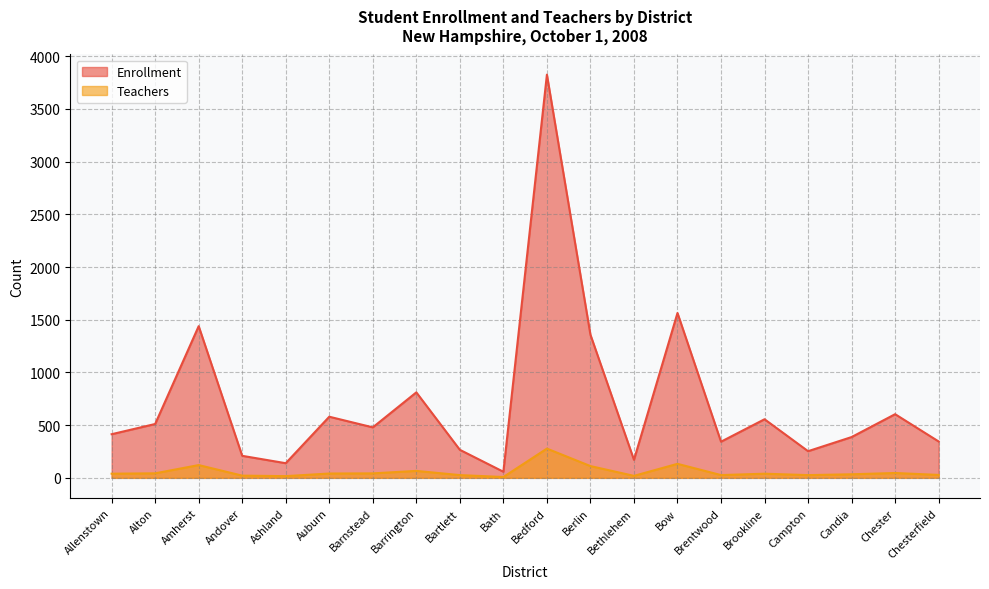

What is the total value across all series at Bath?

66.0